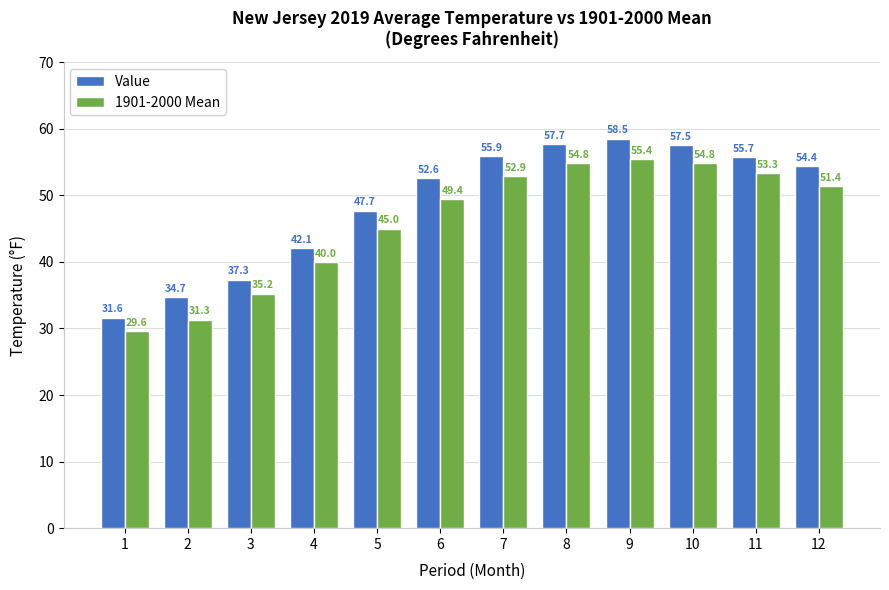

Which series has the widest spread of values?

Value